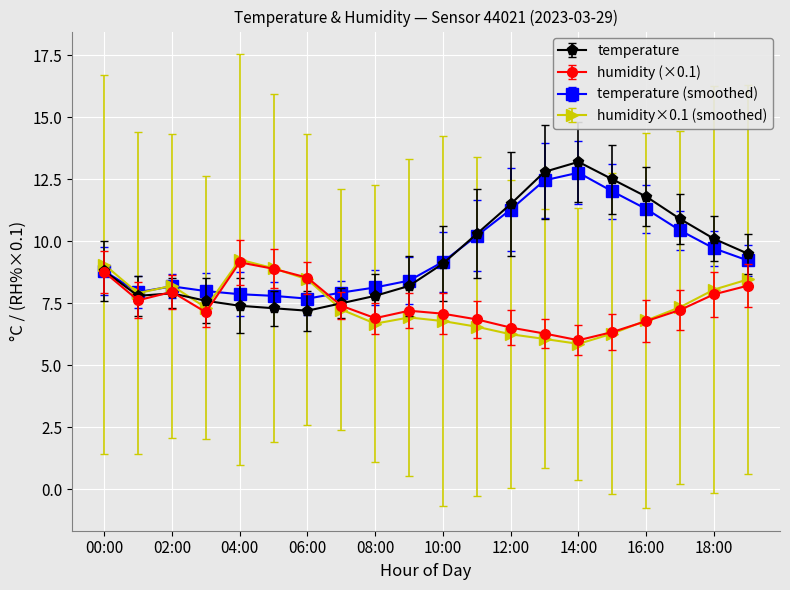

What is the sum of all temperature values?

189.2